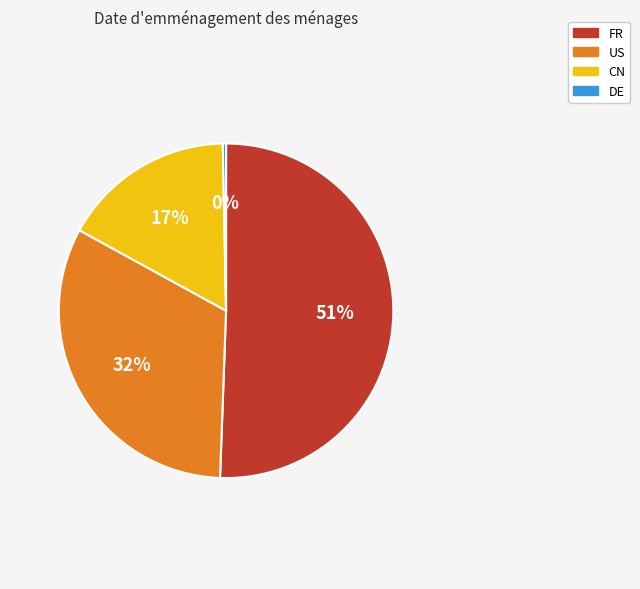

What is the majority slice?

FR